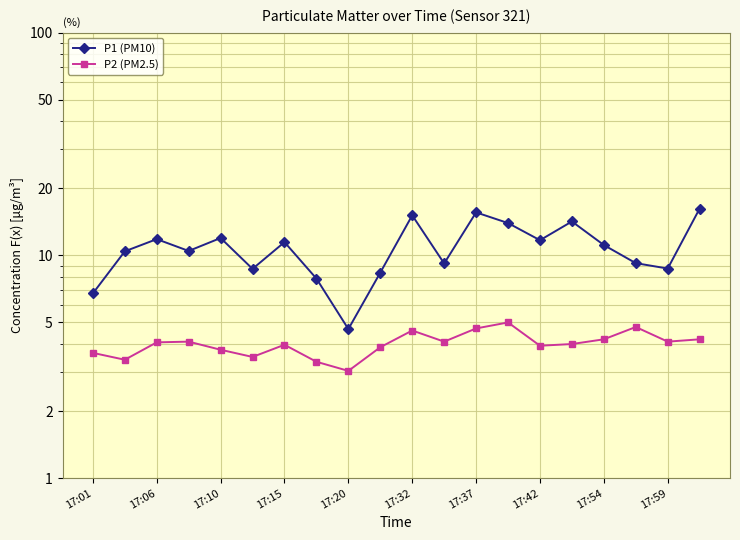

What are all the series names shown in the legend?

P1 (PM10), P2 (PM2.5)